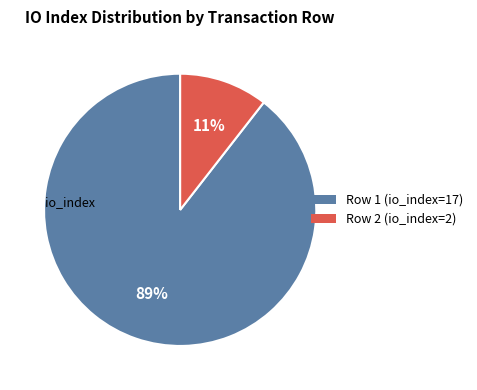

How many segments does this pie chart have?

2